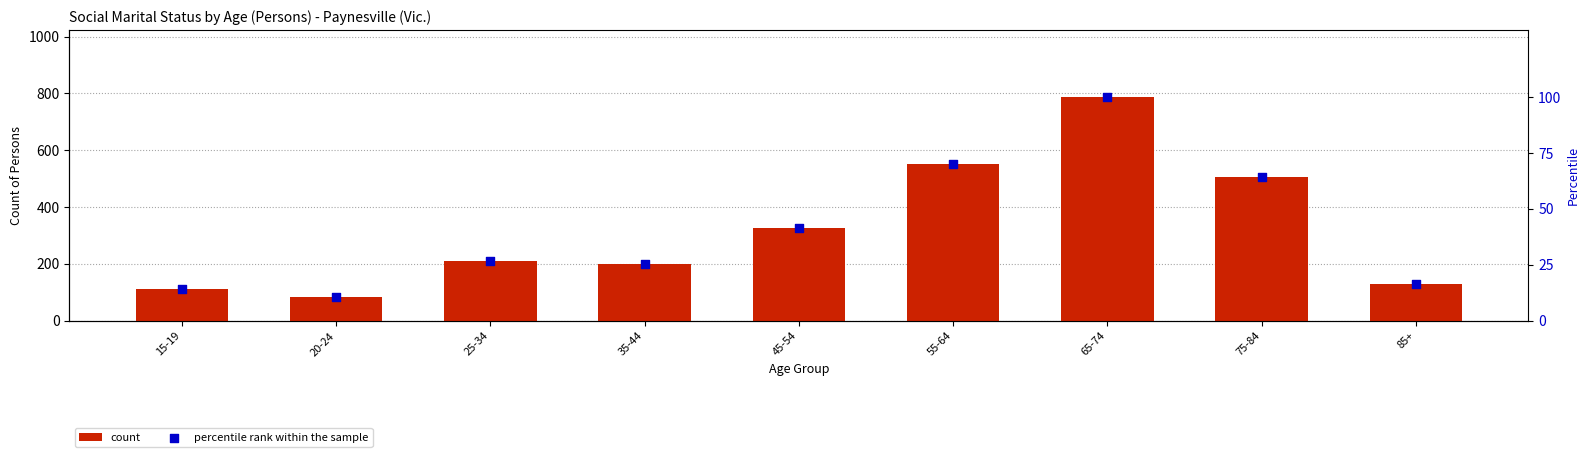

At how many categories does at least one series exceed 359?

3